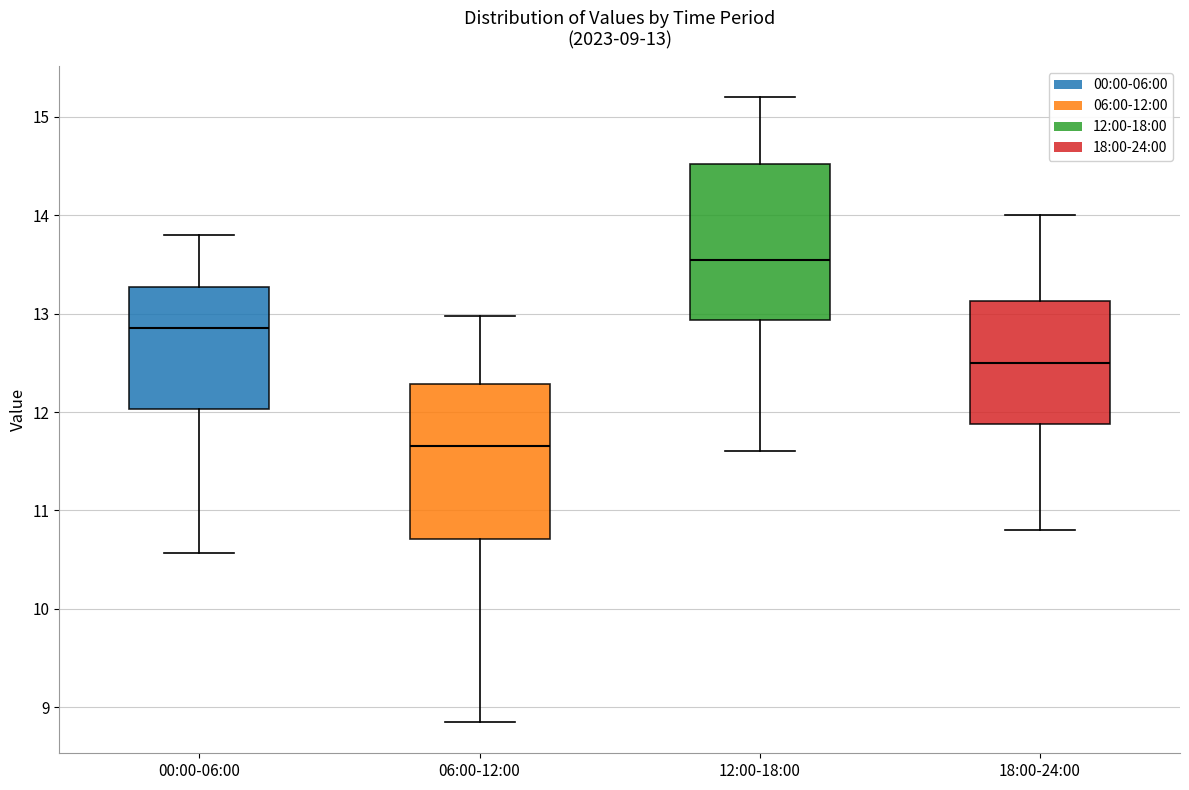

Which box's median line is the highest?

12:00-18:00